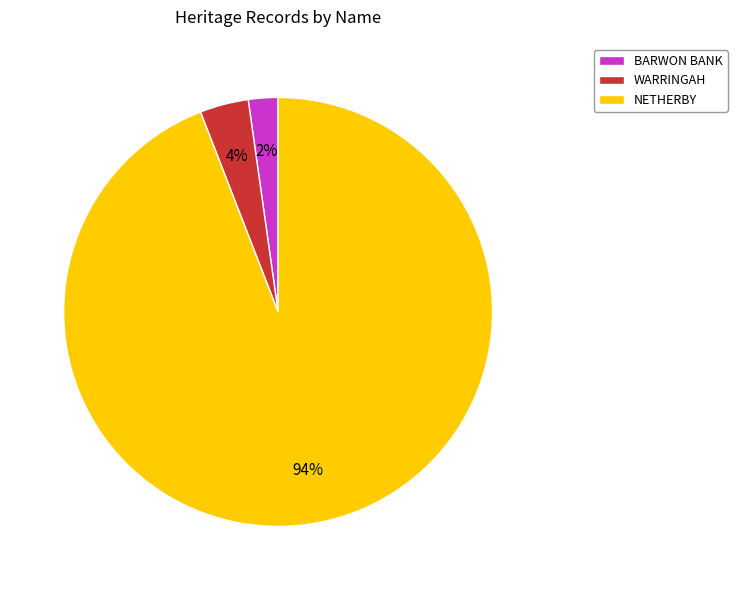

How many slices are in this pie chart?

3